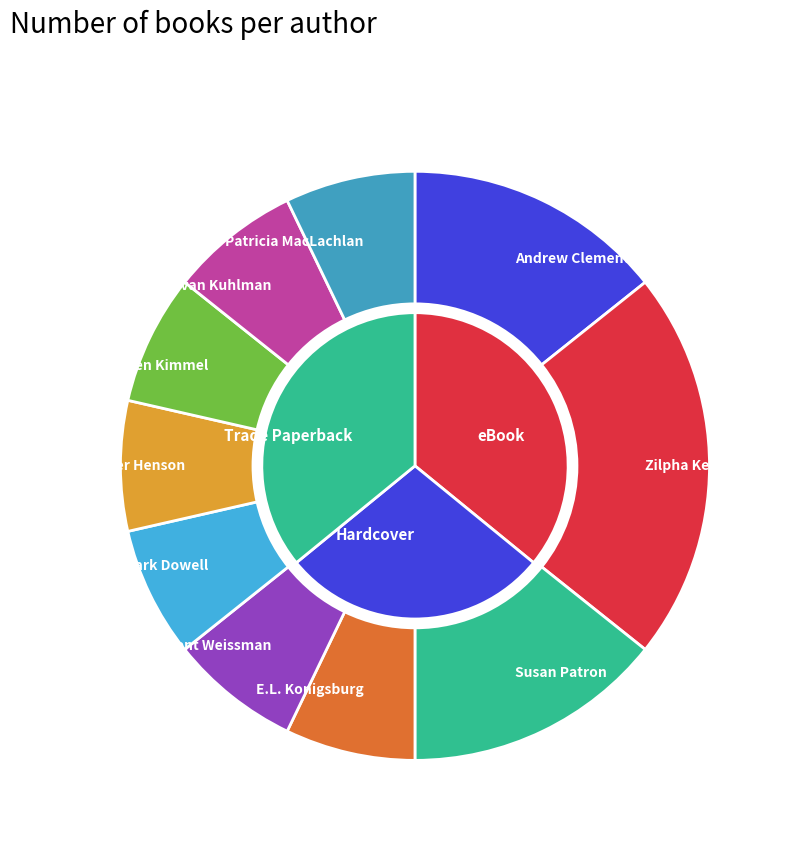

The Evan Kuhlman slice represents 7% of the pie. True or false?

True